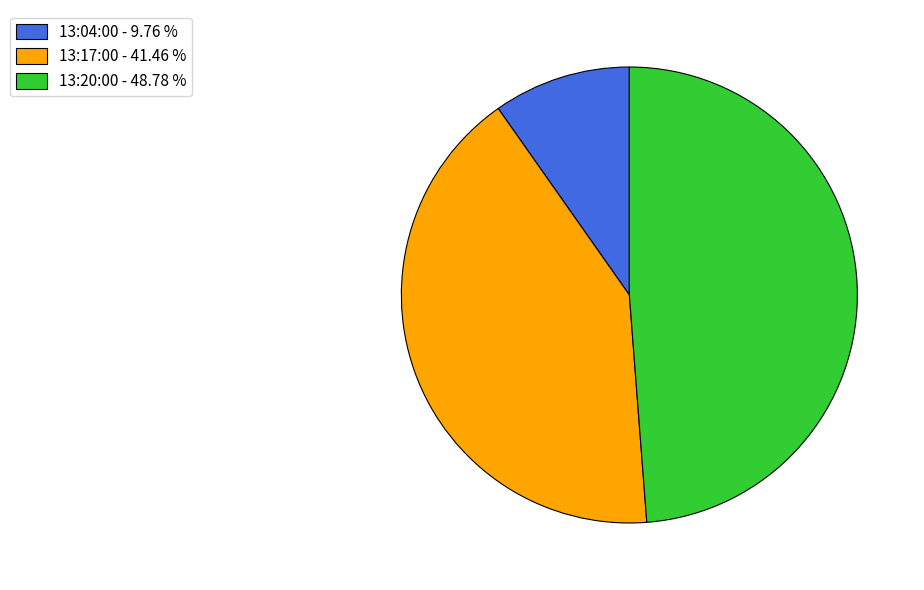

How many slices are in this pie chart?

3